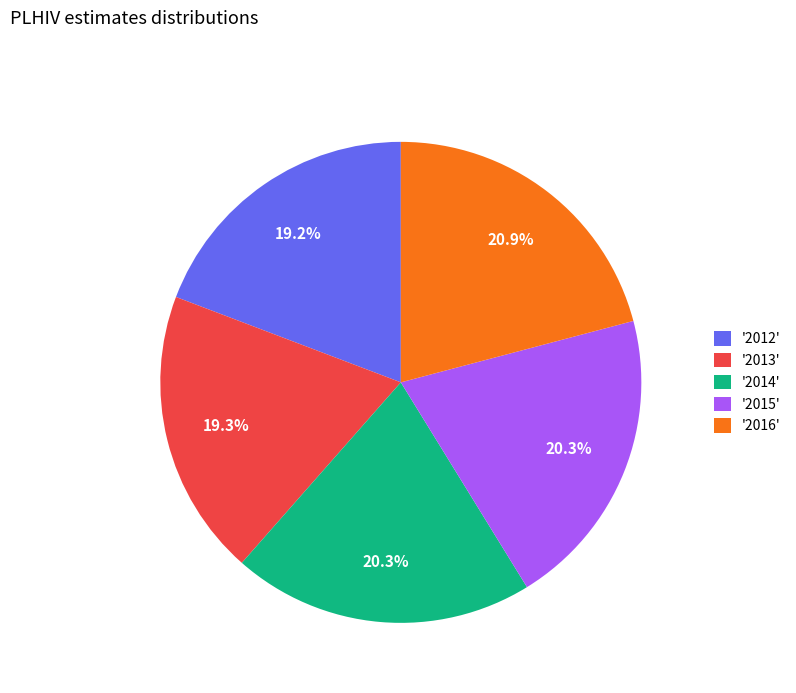

How many segments does this pie chart have?

5